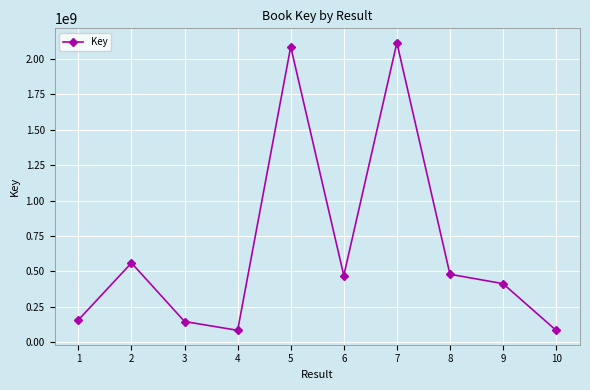

Is it true that the value at 8 is 691389808?

False